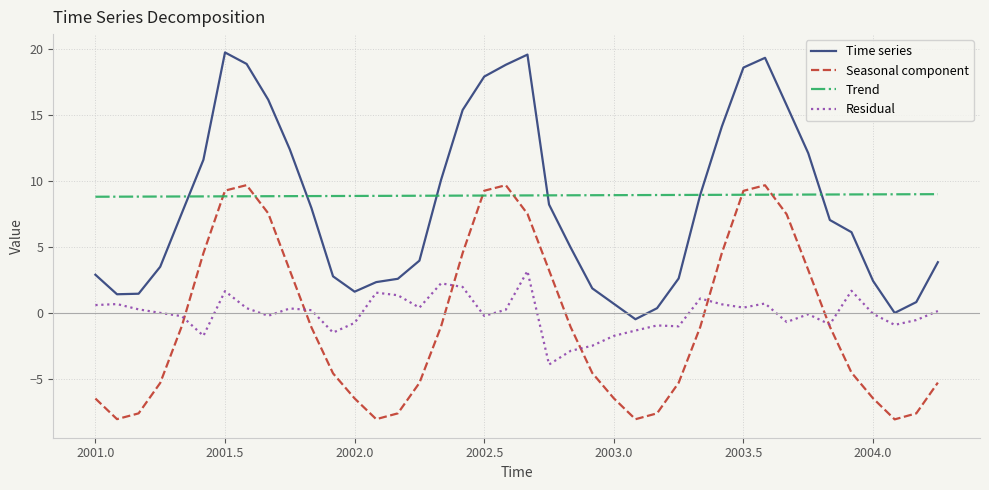

True or false: Time series and Seasonal component intersect in this chart.

False